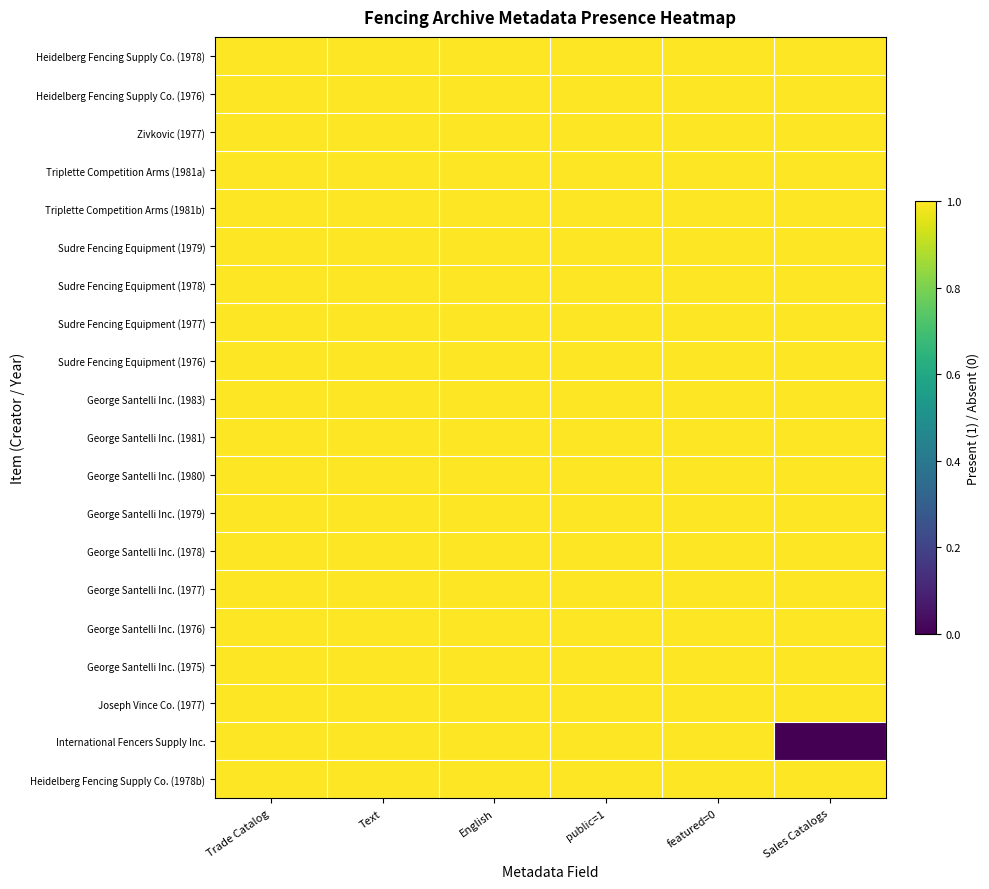

Reading left to right, list all the values displayed in this chart.

Heidelberg Fencing Supply Co. (1978): Trade Catalog=1	Text=1	English=1	public=1=1	featured=0=1	Sales Catalogs=1
Heidelberg Fencing Supply Co. (1976): Trade Catalog=1	Text=1	English=1	public=1=1	featured=0=1	Sales Catalogs=1
Zivkovic (1977): Trade Catalog=1	Text=1	English=1	public=1=1	featured=0=1	Sales Catalogs=1
Triplette Competition Arms (1981a): Trade Catalog=1	Text=1	English=1	public=1=1	featured=0=1	Sales Catalogs=1
Triplette Competition Arms (1981b): Trade Catalog=1	Text=1	English=1	public=1=1	featured=0=1	Sales Catalogs=1
Sudre Fencing Equipment (1979): Trade Catalog=1	Text=1	English=1	public=1=1	featured=0=1	Sales Catalogs=1
Sudre Fencing Equipment (1978): Trade Catalog=1	Text=1	English=1	public=1=1	featured=0=1	Sales Catalogs=1
Sudre Fencing Equipment (1977): Trade Catalog=1	Text=1	English=1	public=1=1	featured=0=1	Sales Catalogs=1
Sudre Fencing Equipment (1976): Trade Catalog=1	Text=1	English=1	public=1=1	featured=0=1	Sales Catalogs=1
George Santelli Inc. (1983): Trade Catalog=1	Text=1	English=1	public=1=1	featured=0=1	Sales Catalogs=1
George Santelli Inc. (1981): Trade Catalog=1	Text=1	English=1	public=1=1	featured=0=1	Sales Catalogs=1
George Santelli Inc. (1980): Trade Catalog=1	Text=1	English=1	public=1=1	featured=0=1	Sales Catalogs=1
George Santelli Inc. (1979): Trade Catalog=1	Text=1	English=1	public=1=1	featured=0=1	Sales Catalogs=1
George Santelli Inc. (1978): Trade Catalog=1	Text=1	English=1	public=1=1	featured=0=1	Sales Catalogs=1
George Santelli Inc. (1977): Trade Catalog=1	Text=1	English=1	public=1=1	featured=0=1	Sales Catalogs=1
George Santelli Inc. (1976): Trade Catalog=1	Text=1	English=1	public=1=1	featured=0=1	Sales Catalogs=1
George Santelli Inc. (1975): Trade Catalog=1	Text=1	English=1	public=1=1	featured=0=1	Sales Catalogs=1
Joseph Vince Co. (1977): Trade Catalog=1	Text=1	English=1	public=1=1	featured=0=1	Sales Catalogs=1
International Fencers Supply Inc.: Trade Catalog=1	Text=1	English=1	public=1=1	featured=0=1	Sales Catalogs=0
Heidelberg Fencing Supply Co. (1978b): Trade Catalog=1	Text=1	English=1	public=1=1	featured=0=1	Sales Catalogs=1